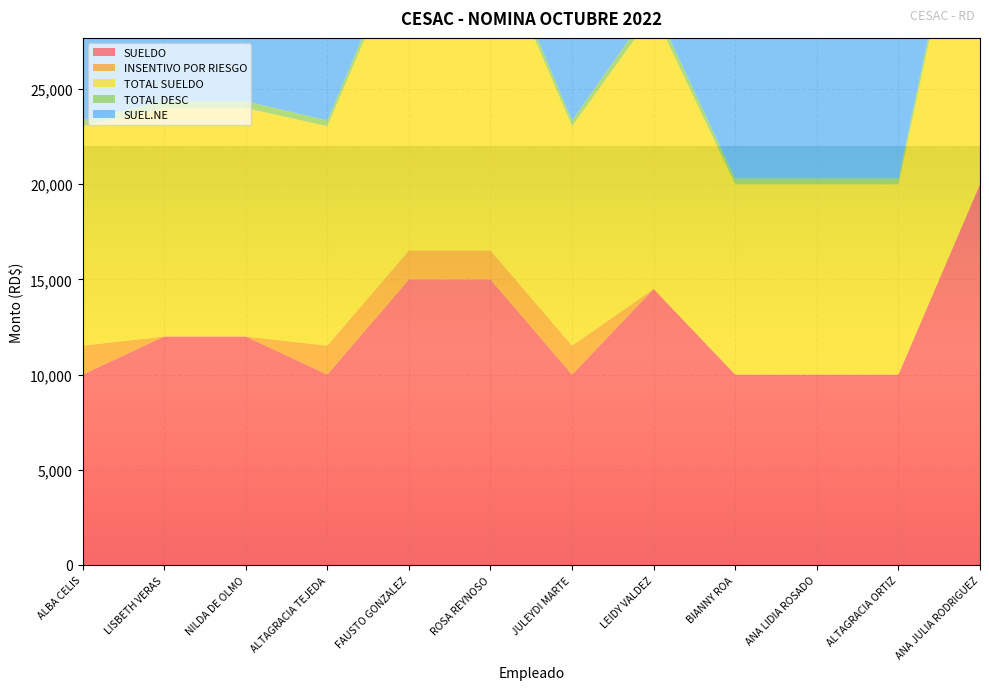

Reading left to right, transcribe all the data shown in this chart.

SUELDO: 10000.0	12000.0	12000.0	10000.0	15000.0	15000.0	10000.0	14500.0	10000.0	10000.0	10000.0	20000.0
INSENTIVO POR RIESGO: 1522.5	0.0	0.0	1522.5	1522.5	1522.5	1522.5	0.0	0.0	0.0	0.0	0.0
TOTAL SUELDO: 11522.5	12000.0	12000.0	11522.5	16522.5	16522.5	11522.5	14500.0	10000.0	10000.0	10000.0	20000.0
TOTAL DESC: 304.0	364.8	364.8	304.0	456.0	456.0	304.0	440.8	304.0	304.0	304.0	608.0
SUEL.NE: 9696.0	11635.2	11635.2	9696.0	14544.0	14544.0	9696.0	14059.2	9696.0	9696.0	9696.0	19392.0